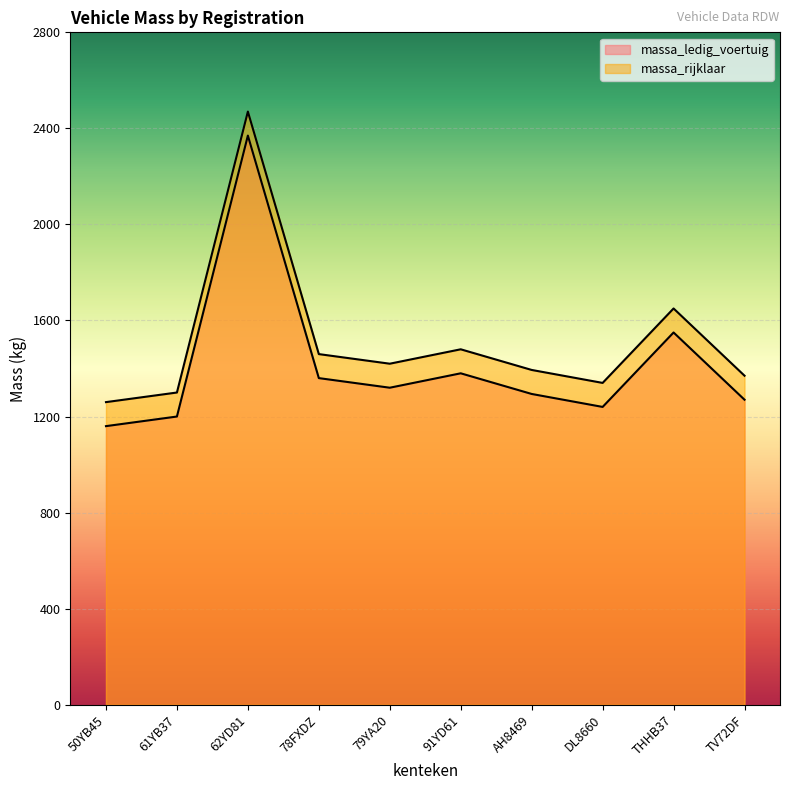

Does the chart display data point markers on the line(s)?

No